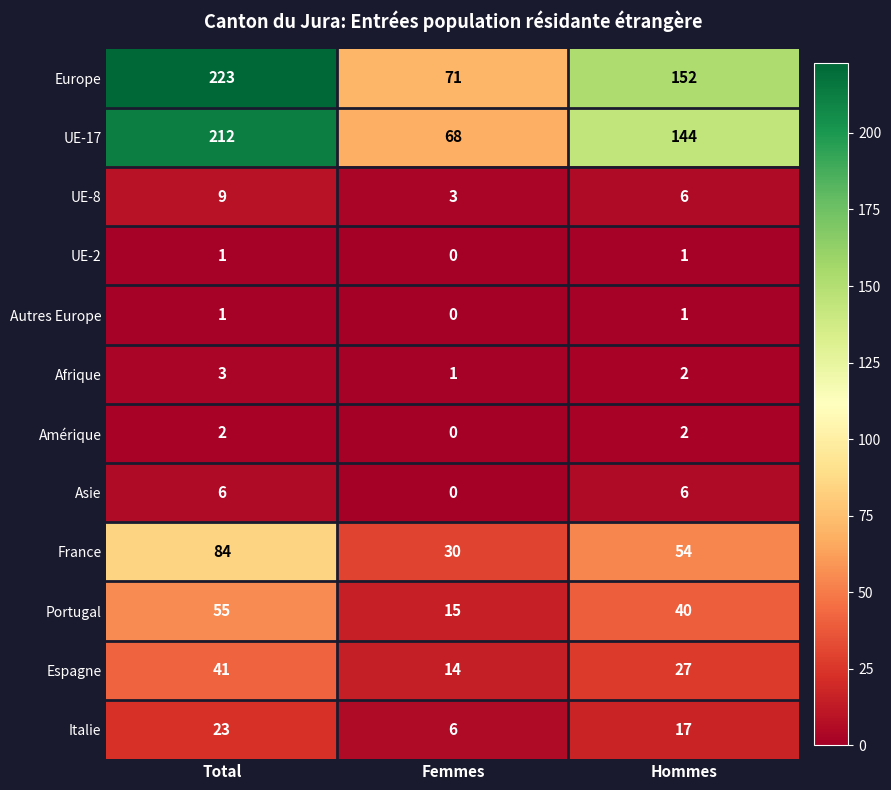

Which series has the largest range (max minus min)?

Europe